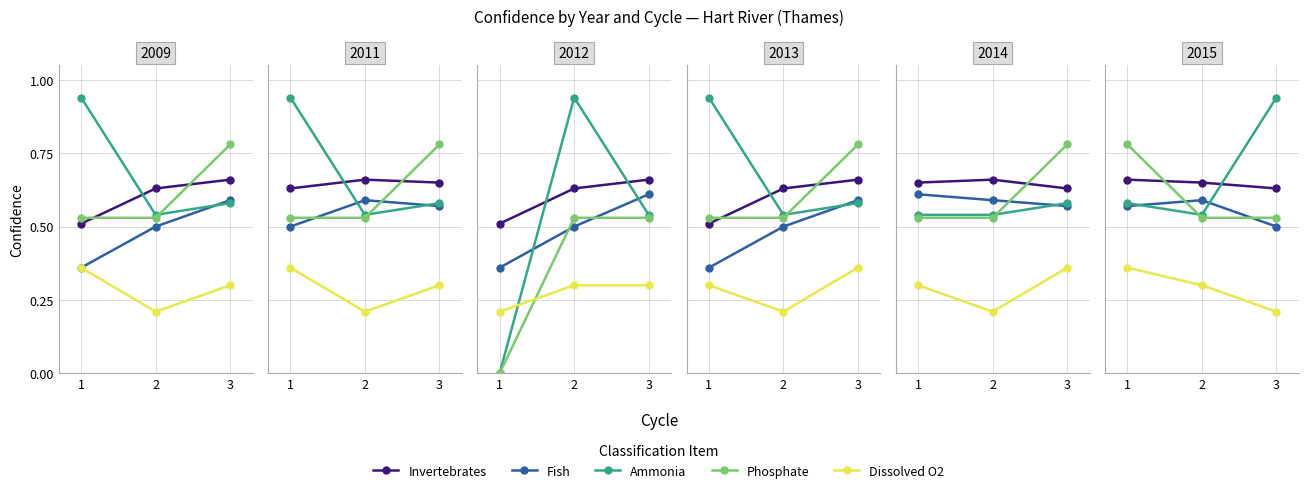

List the labels in order of Ammonia value, smallest first.

2, 1, 3